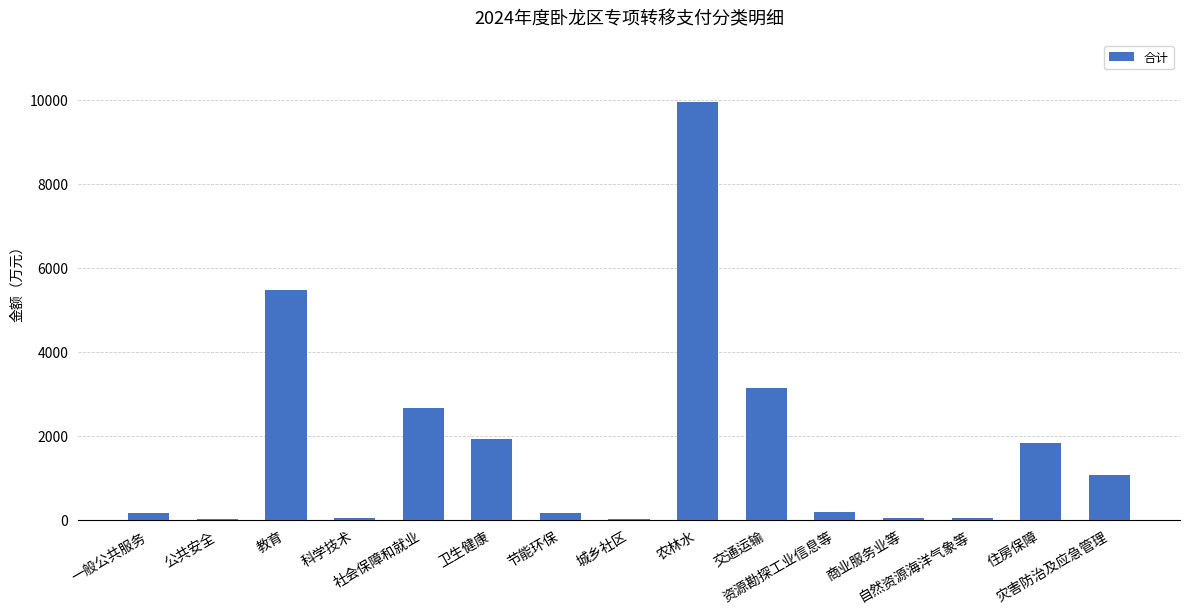

What is the greatest value displayed?

9945